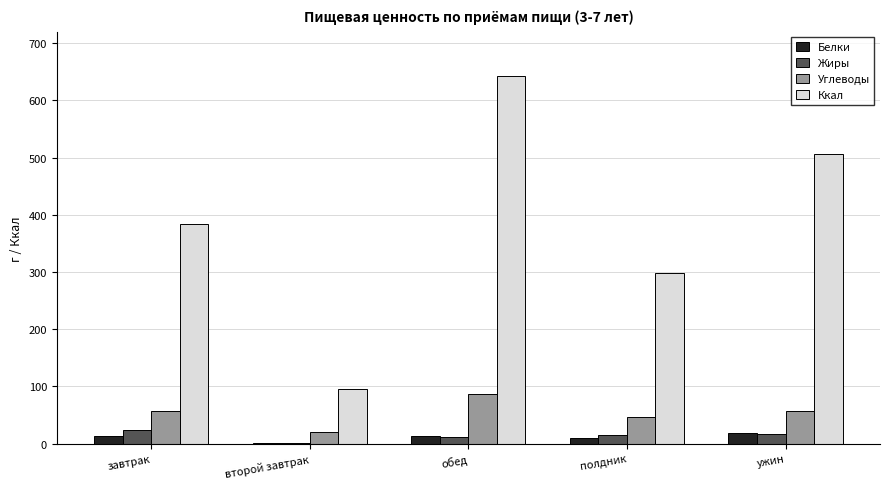

Does the chart contain stacked bars?

No